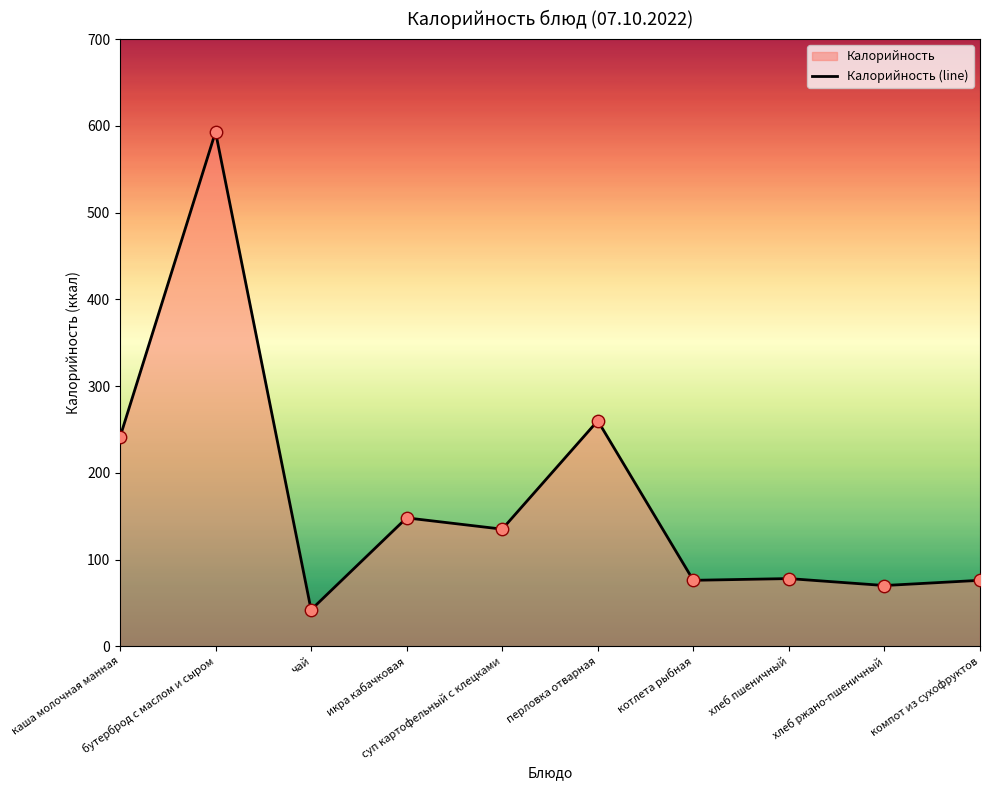

Approximately how many times larger is the value at хлеб пшеничный compared to хлеб ржано-пшеничный?

1.1